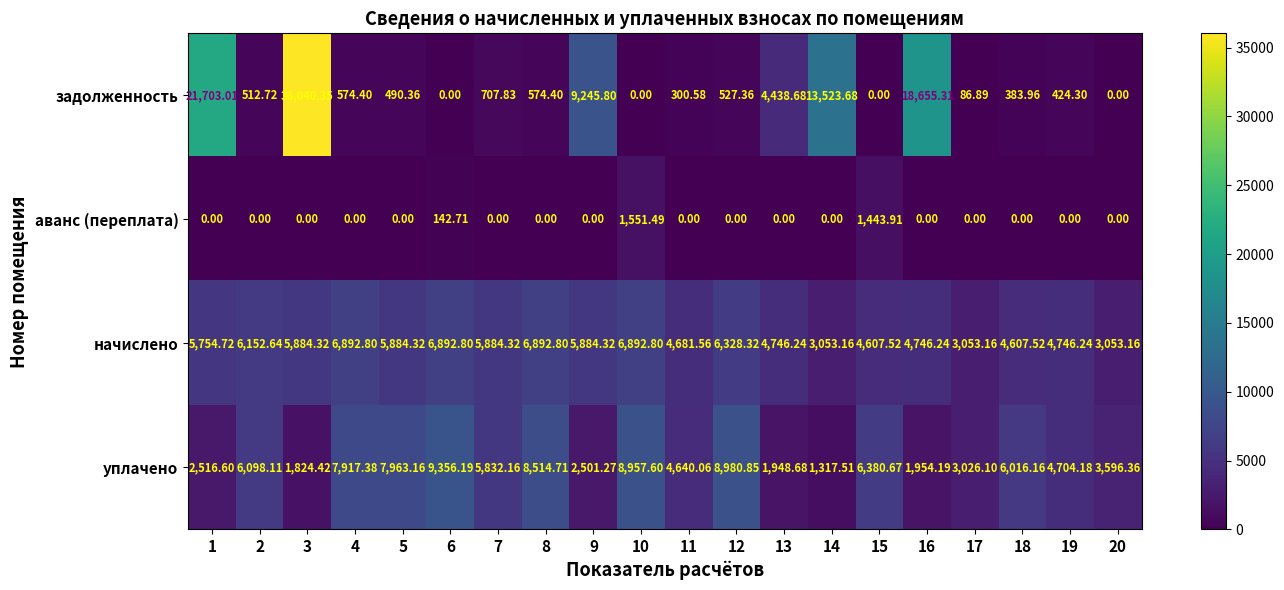

How many data points in аванс (переплата) are above 0?

3